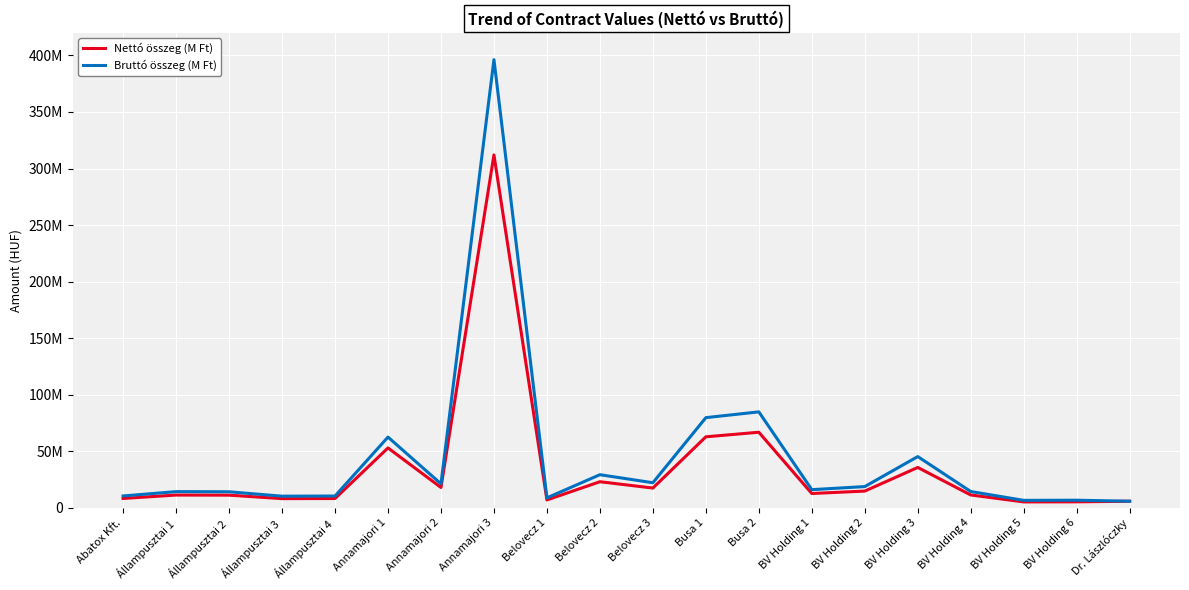

Does the chart have visible grid lines?

Yes